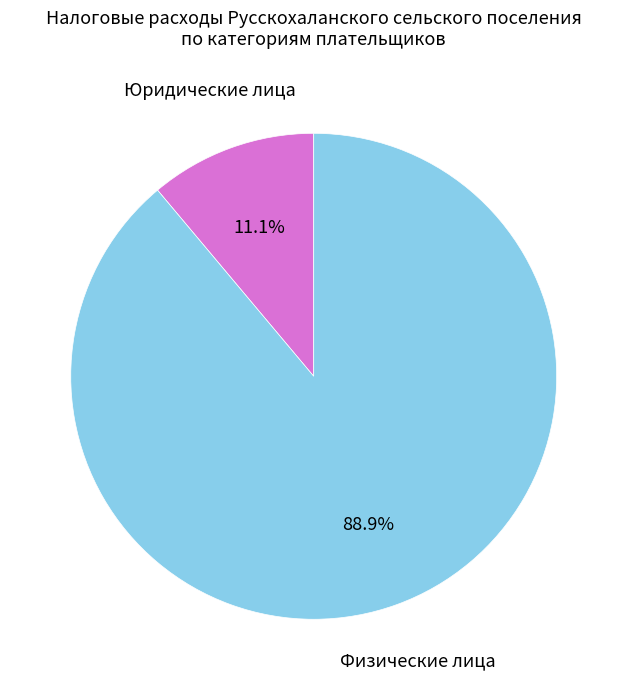

Is there any slice that represents more than half of the pie?

Yes